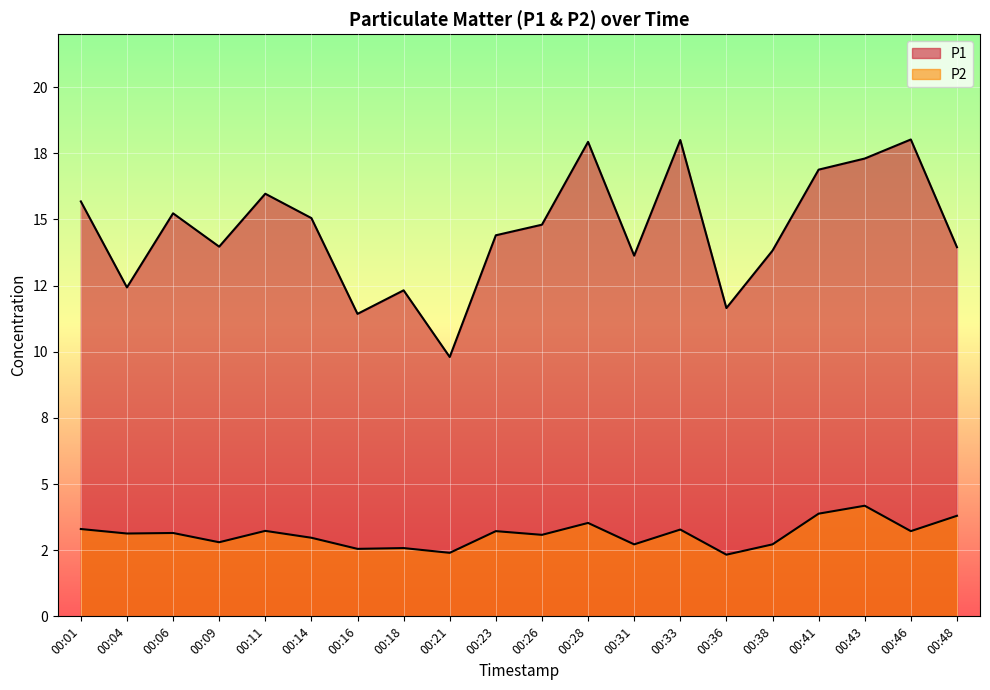

The value of P2 at 00:18 is 2.6. True or false?

True